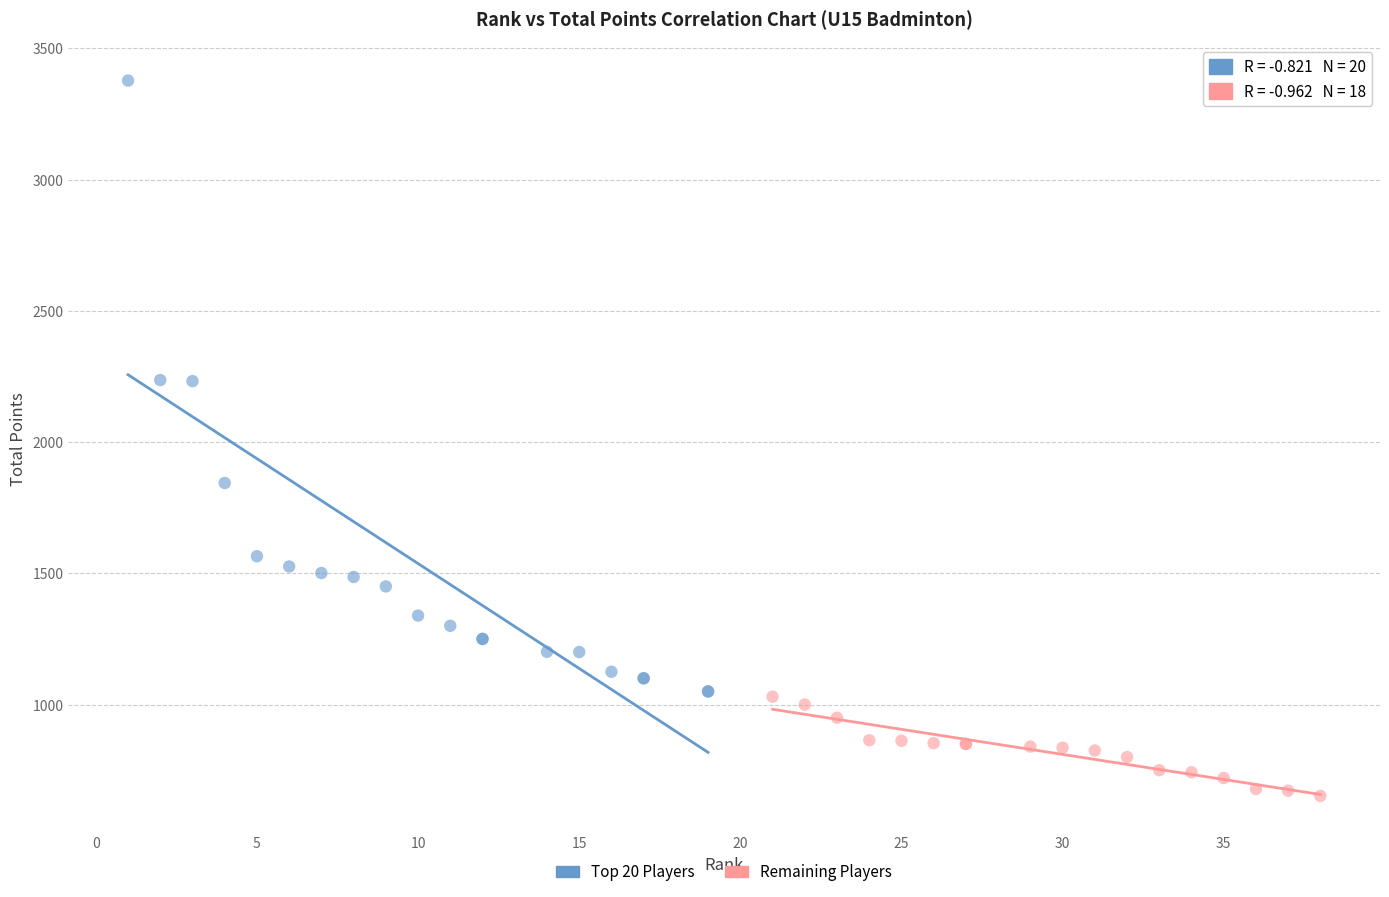

Which series reaches the minimum Y coordinate?

Remaining Players